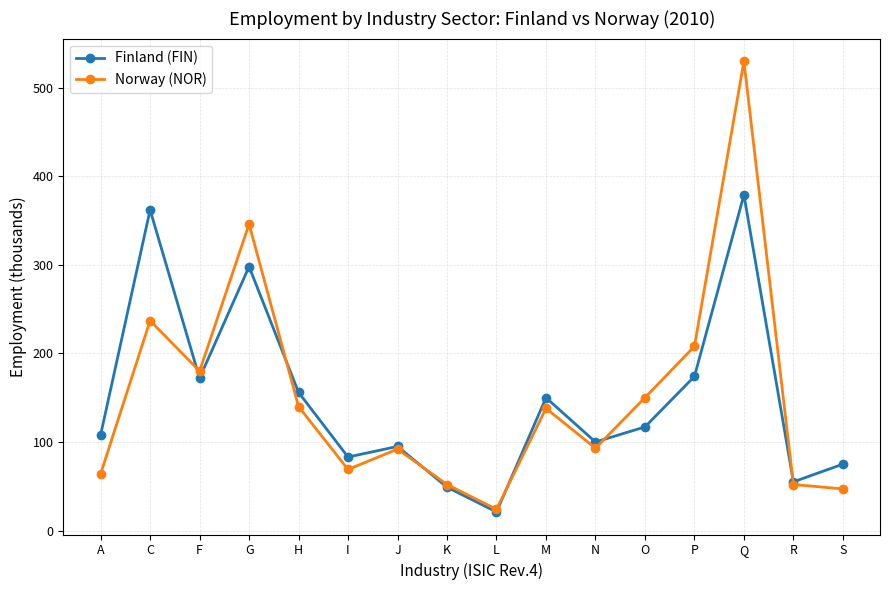

At which category is the sum across all series the highest?

Q